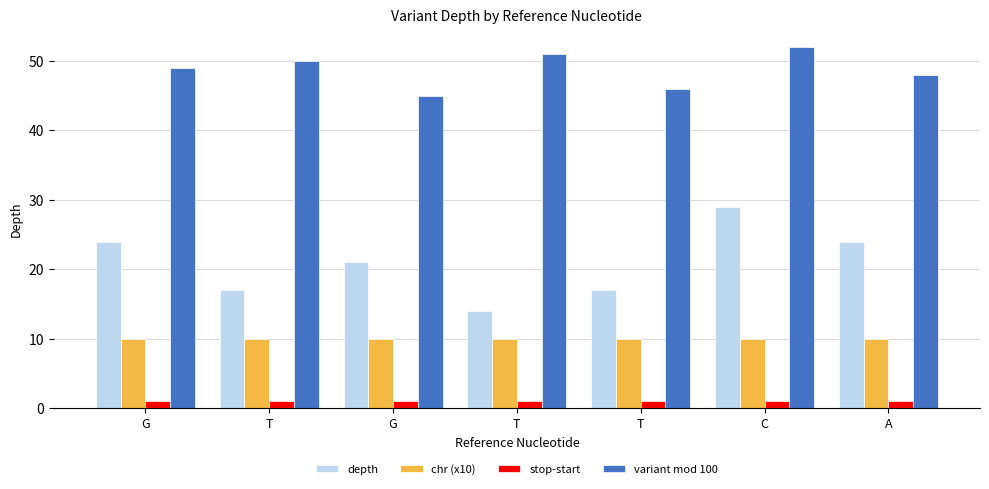

What are all the series names shown in the legend?

depth, chr (x10), stop-start, variant mod 100